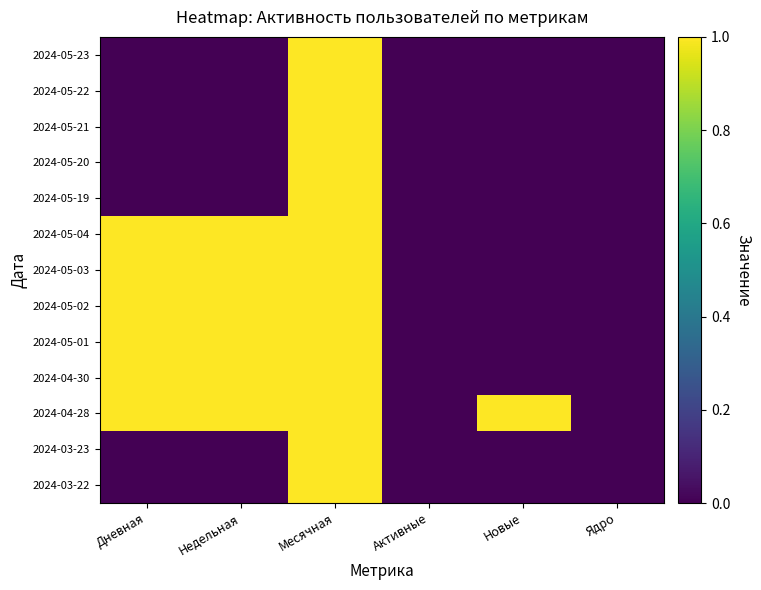

Between Месячная and Активные, which series saw the biggest shift?

2024-05-23